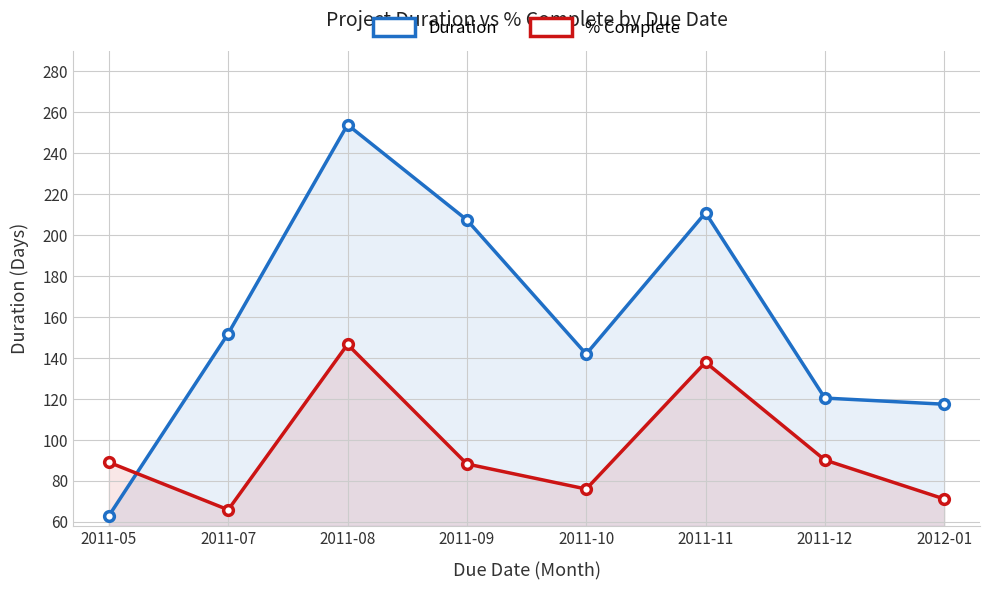

Which series has the largest total across all categories?

Duration